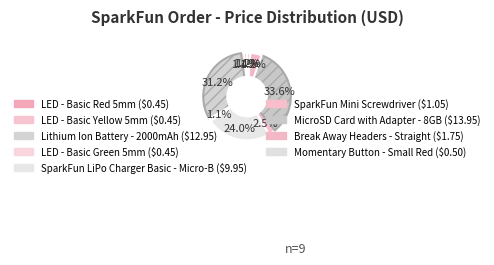

Is LED - Basic Green 5mm the majority of the pie?

No